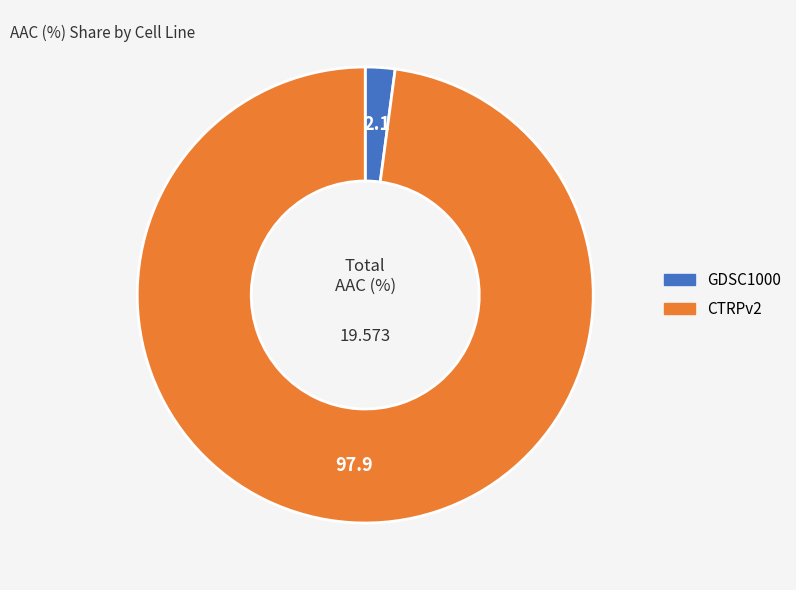

Which slice is the largest?

CTRPv2